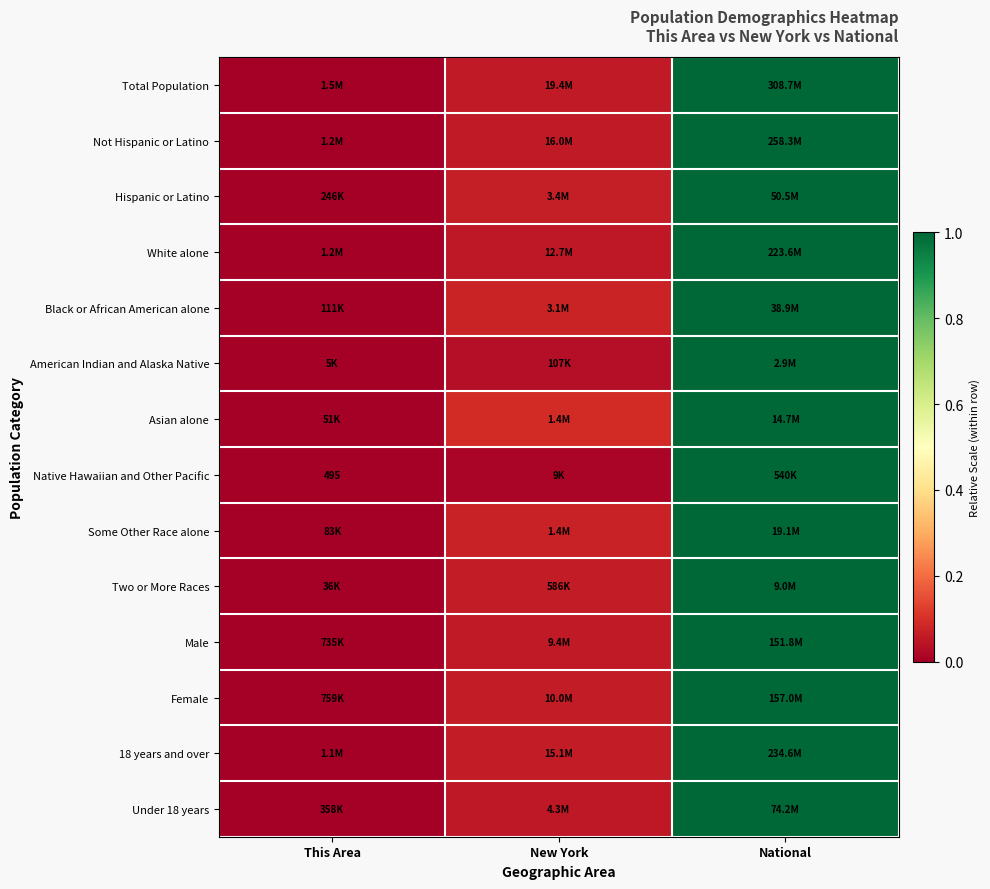

At which category is the sum across all series the highest?

National